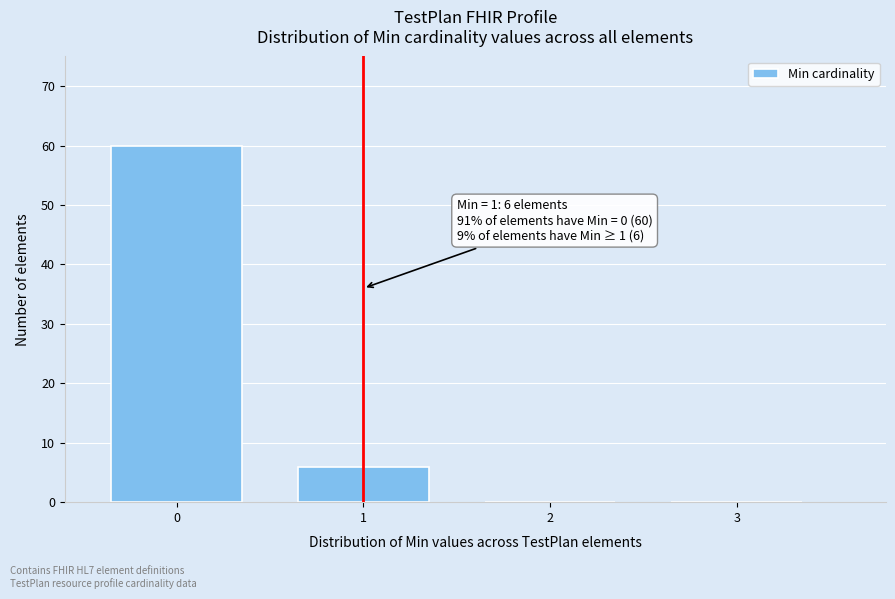

Reading right to left, extract all data points from this chart.

3=0	2=0	1=6	0=60